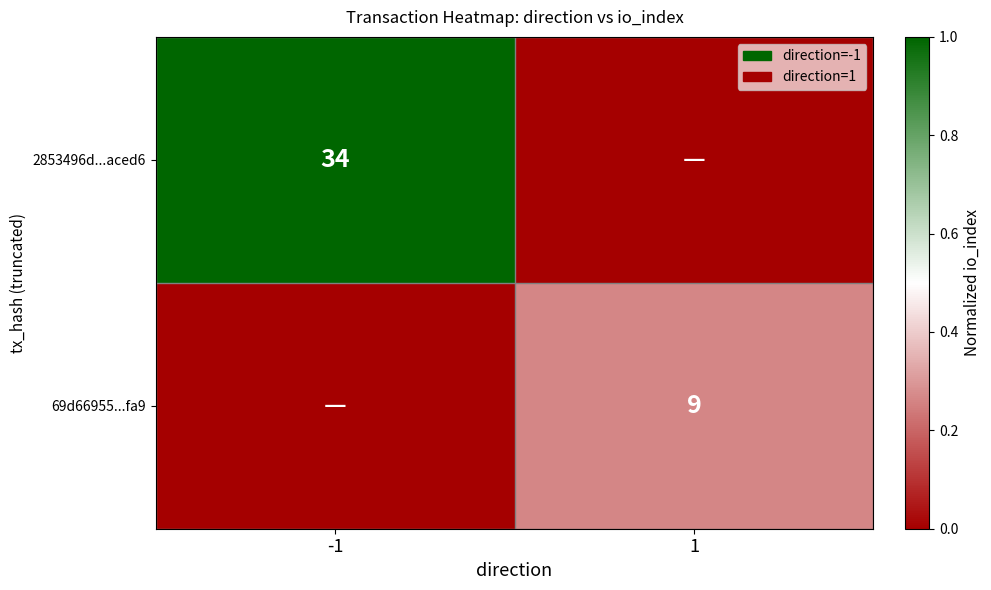

How many categories are shown in the chart?

2